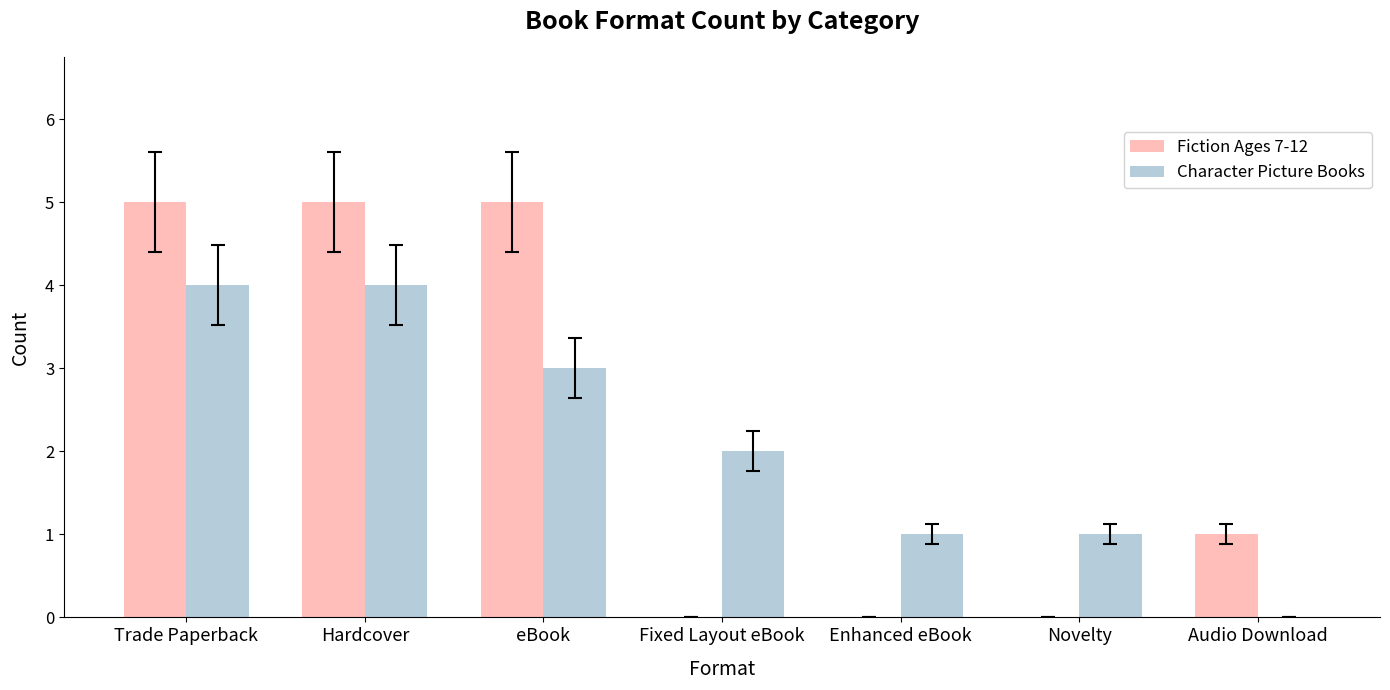

The value of Character Picture Books at Fixed Layout eBook is 3. True or false?

False